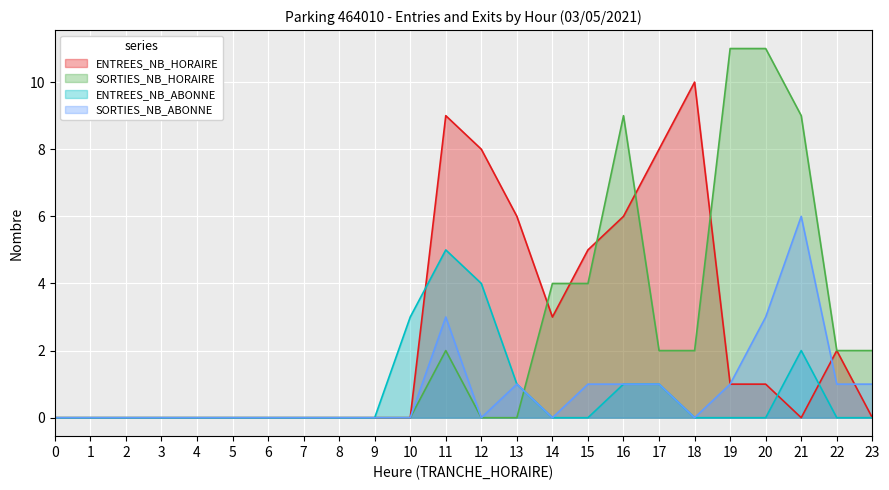

At which label is ENTREES_NB_ABONNE closest to 2?

21